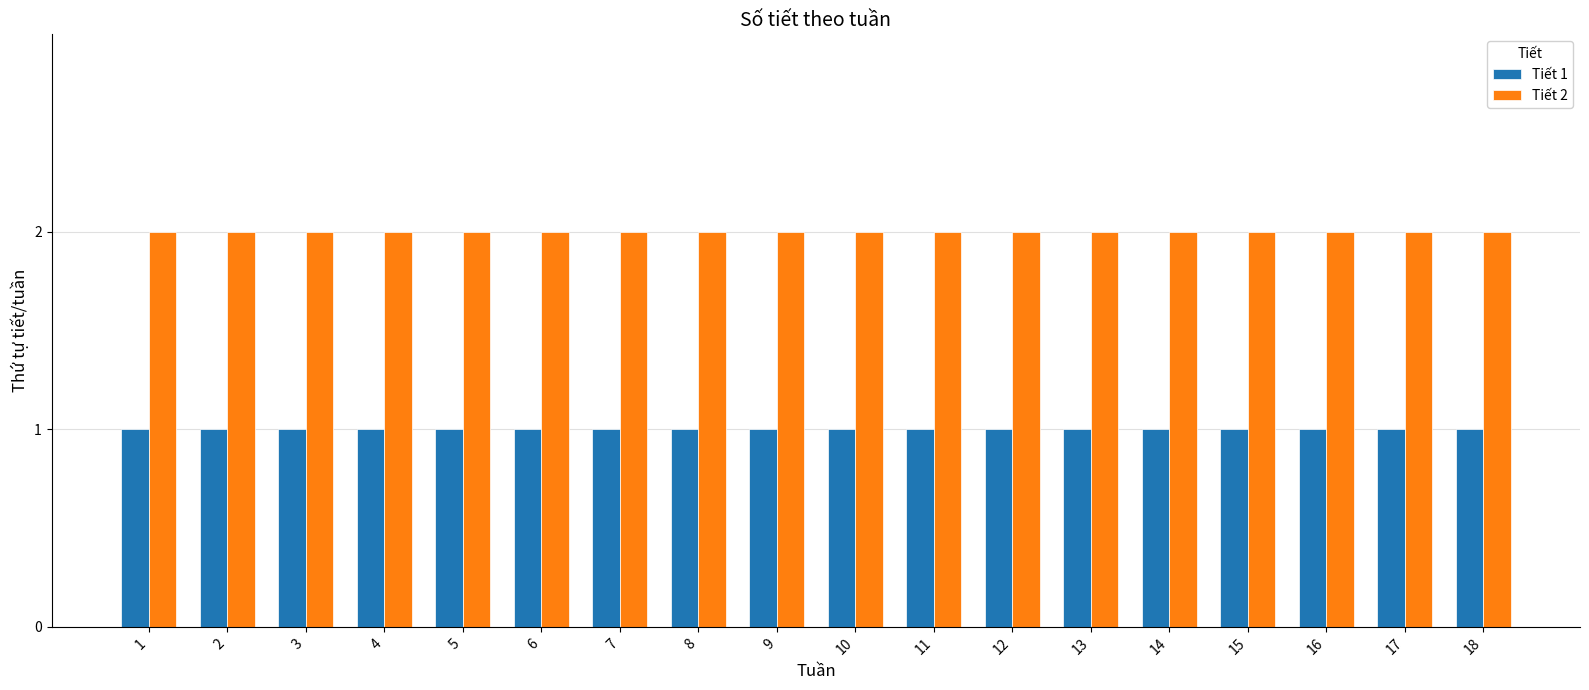

At 4, list the series in order from smallest to largest.

Tiết 1, Tiết 2